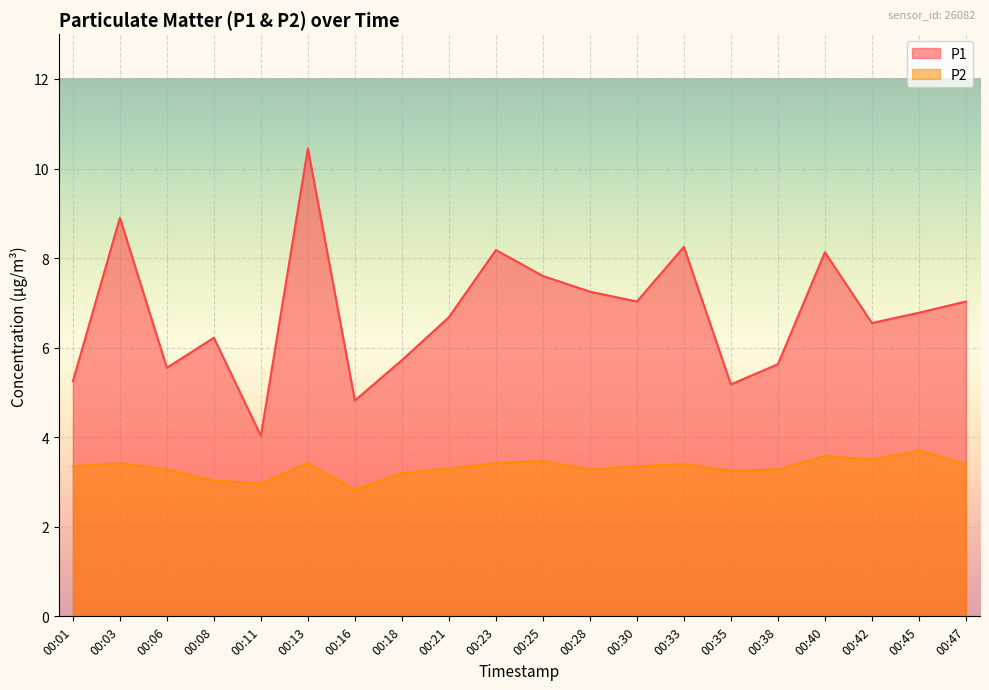

How many values in the P2 series exceed 3?

18